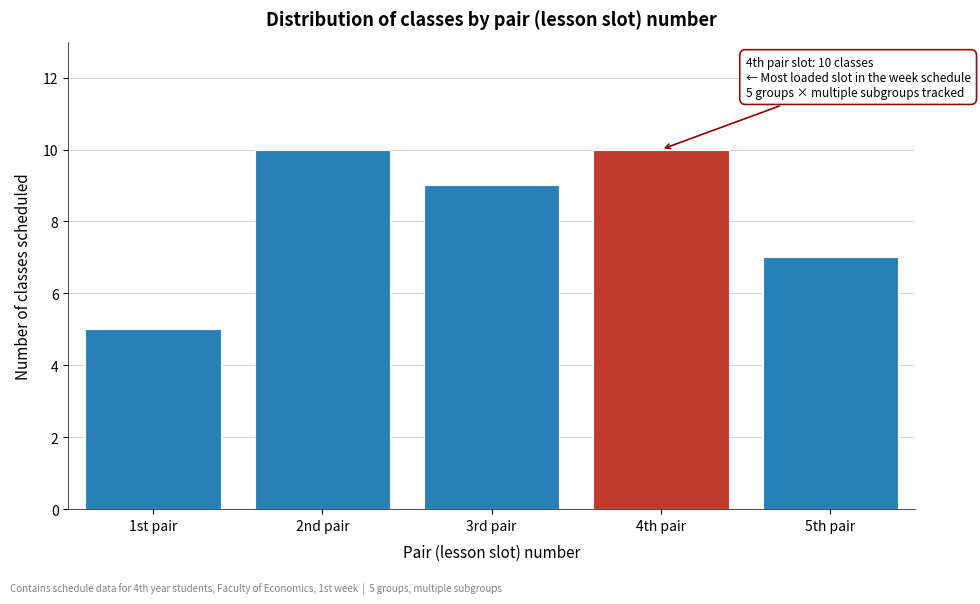

Reading left to right, what are all the values shown in this chart?

5	10	9	10	7